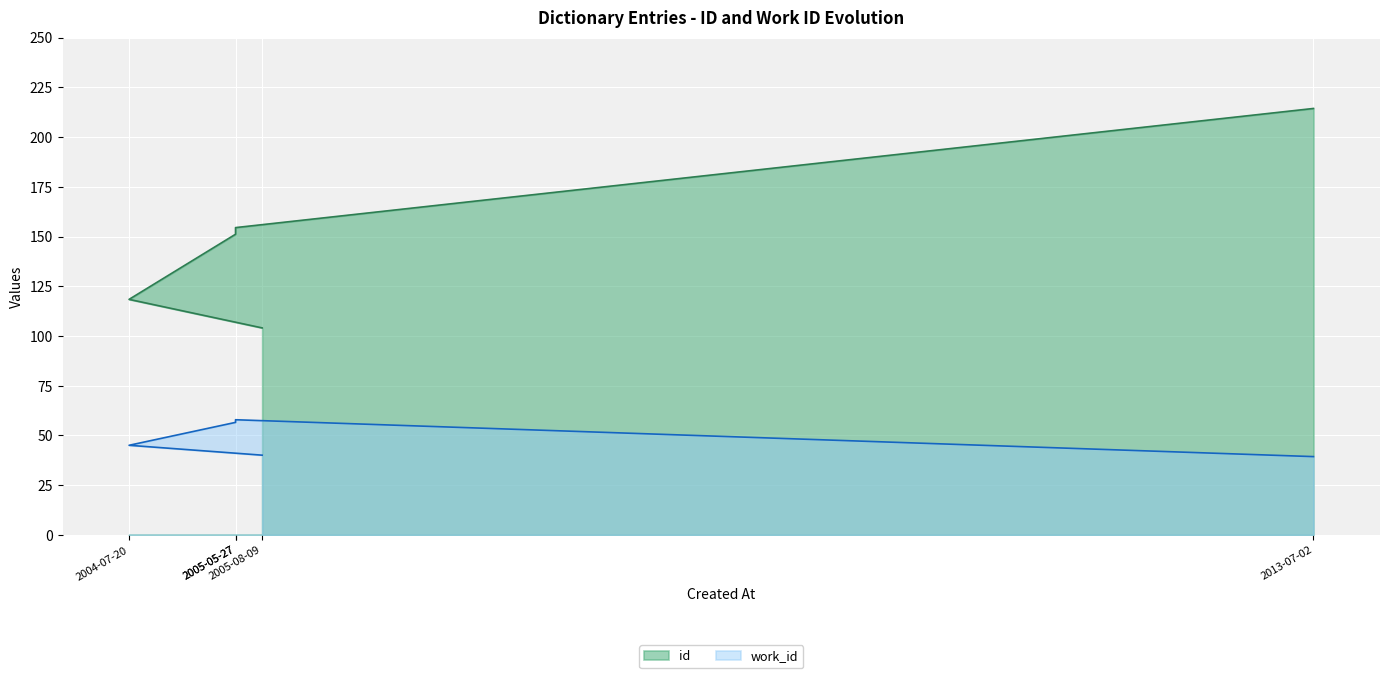

Reading left to right, transcribe all the data shown in this chart.

id: 2005-08-09=104.1	2004-07-20=118.4	2005-05-27=151.1	2005-05-27=154.5	2013-07-02=214.3
work_id: 2005-08-09=40.1	2004-07-20=45.1	2005-05-27=56.6	2005-05-27=57.9	2013-07-02=39.4